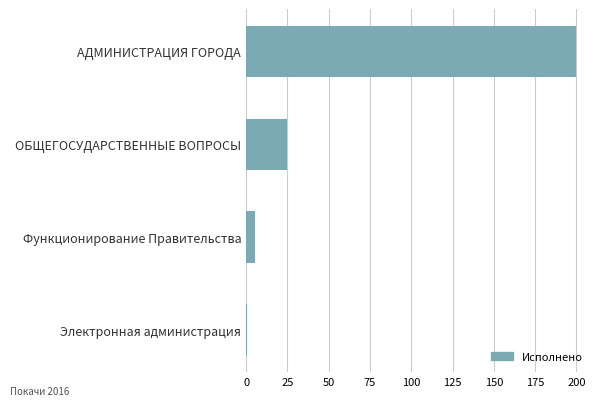

What is the change in value from АДМИНИСТРАЦИЯ ГОРОДА to ОБЩЕГОСУДАРСТВЕННЫЕ ВОПРОСЫ?

-175.0